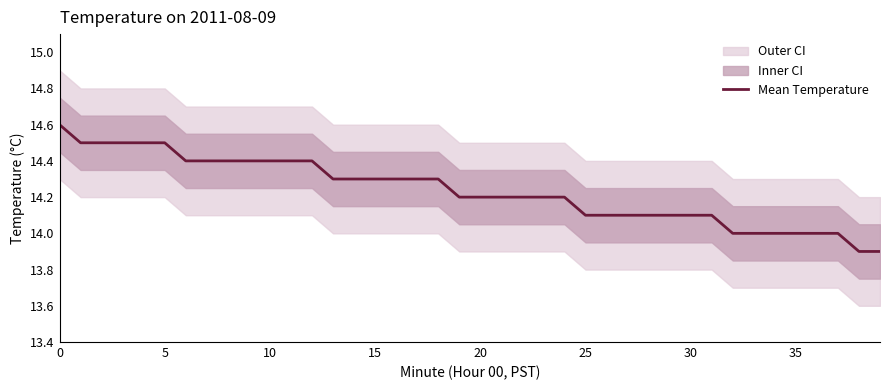

Does the chart have visible grid lines?

No